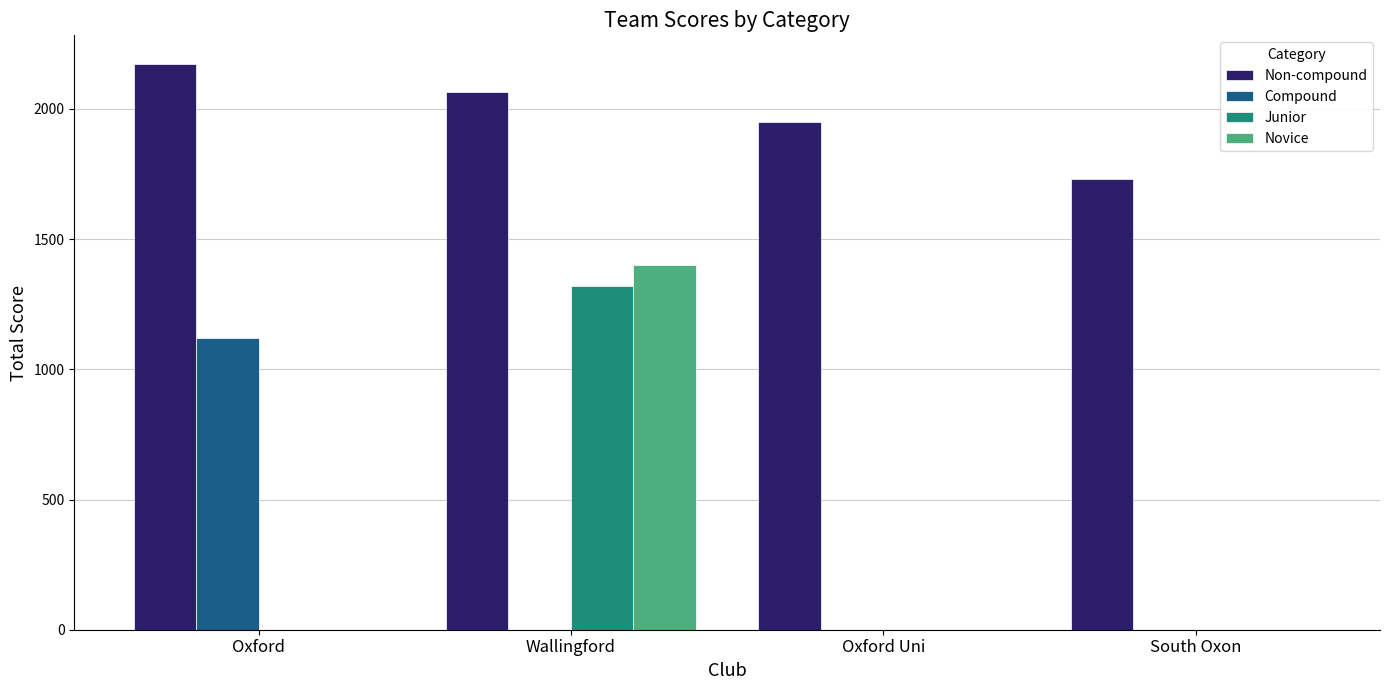

Between Wallingford and South Oxon, which series saw the biggest shift?

Novice